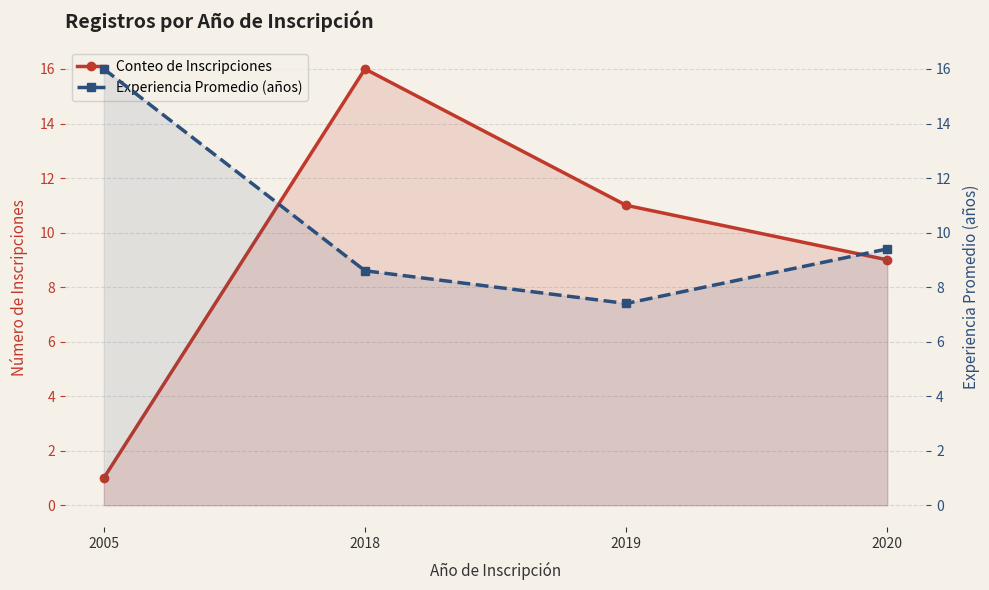

What is the maximum value for Conteo de Inscripciones?

16.0